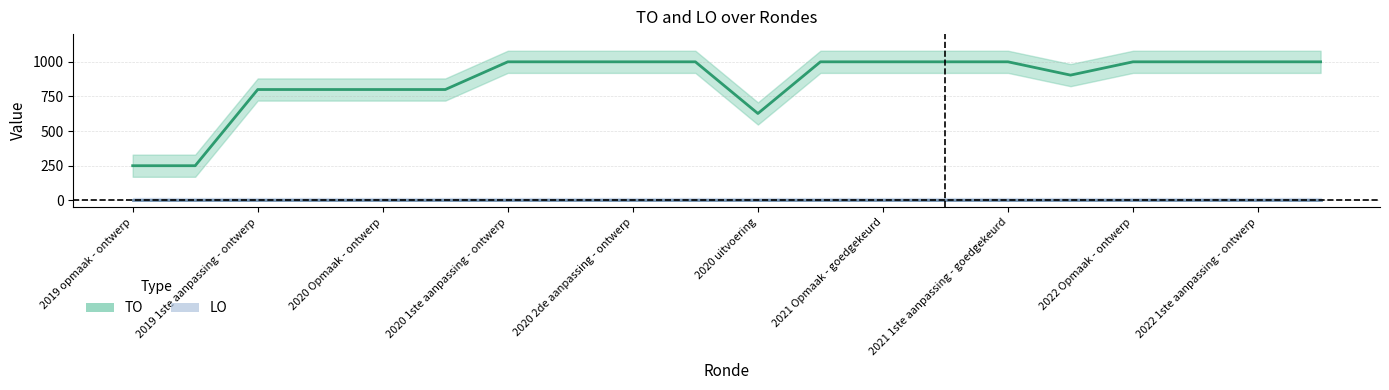

Reading left to right, list all the values displayed in this chart.

2019 opmaak - ontwerp=250	2019 opmaak - goedgekeurd=250	2019 1ste aanpassing - ontwerp=800	2019 1ste aanpassing - goedgekeurd=800	2020 Opmaak - ontwerp=800	2020 Opmaak - goedgekeurd=800	2020 1ste aanpassing - ontwerp=1000	2020 1ste aanpassing - goedgekeurd=1000	2020 2de aanpassing - ontwerp=1000	2020 2de aanpassing - goedgekeurd=1000	2020 uitvoering=627	2021 Opmaak - ontwerp=1000	2021 Opmaak - goedgekeurd=1000	2021 1ste aanpassing - ontwerp=1000	2021 1ste aanpassing - goedgekeurd=1000	2021 uitvoering=904	2022 Opmaak - ontwerp=1000	2022 Opmaak - goedgekeurd=1000	2022 1ste aanpassing - ontwerp=1000	2022 1ste aanpassing - goedgekeurd=1000